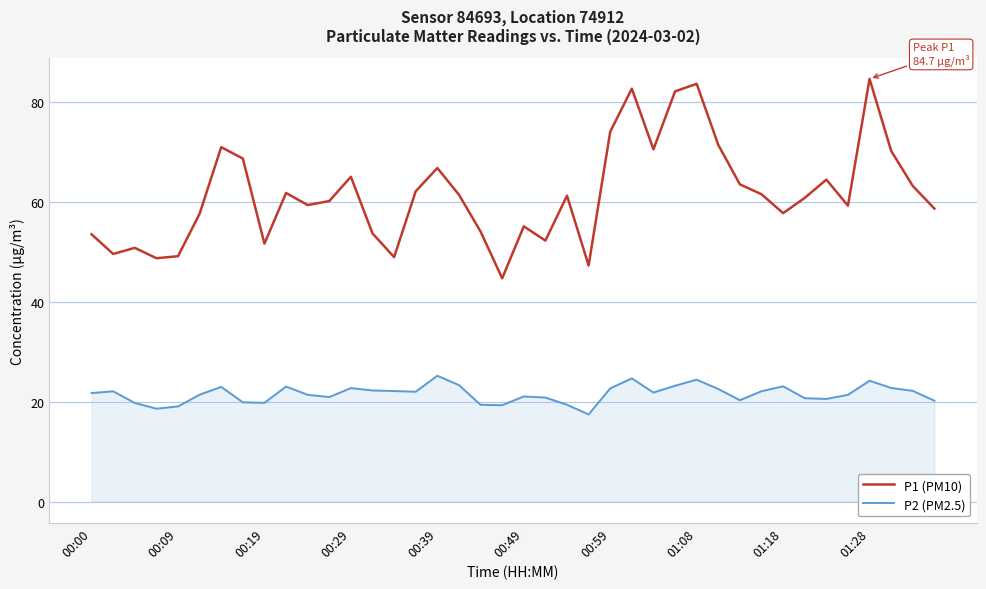

List the series in order of their peak value, lowest first.

P2 (PM2.5), P1 (PM10)